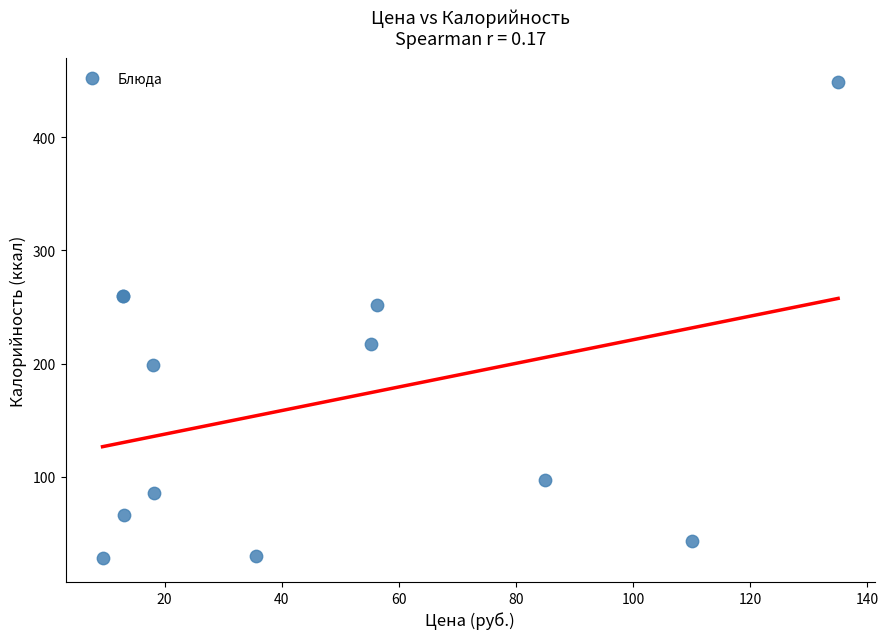

What Y value in the scatter plot is closest to 238?

252.0